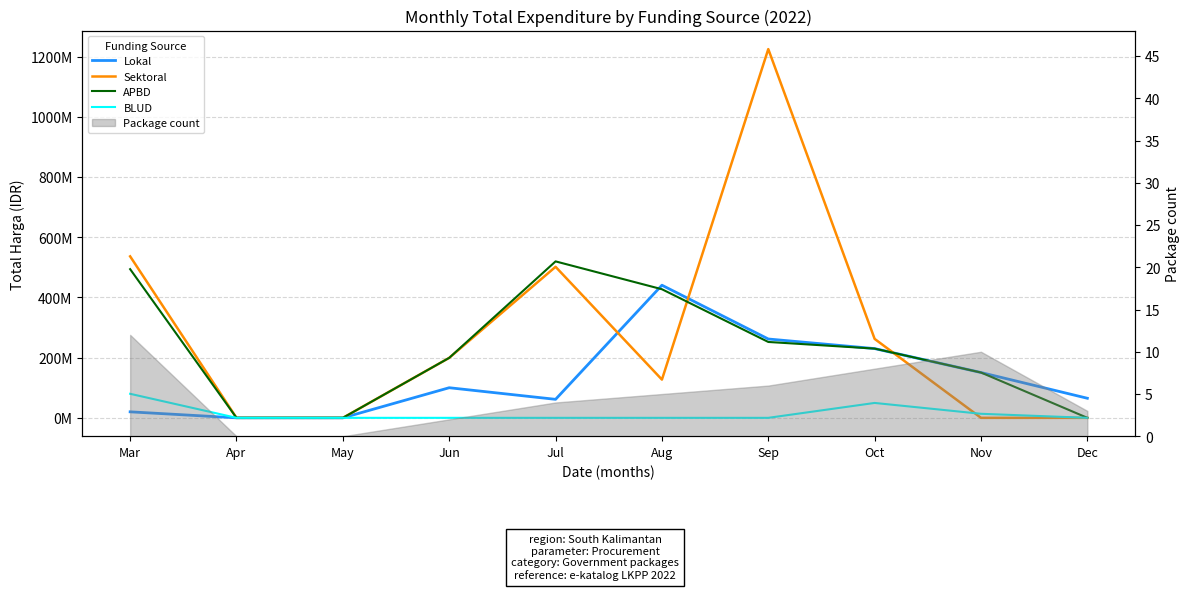

The value of BLUD at Oct is 75175715. True or false?

False